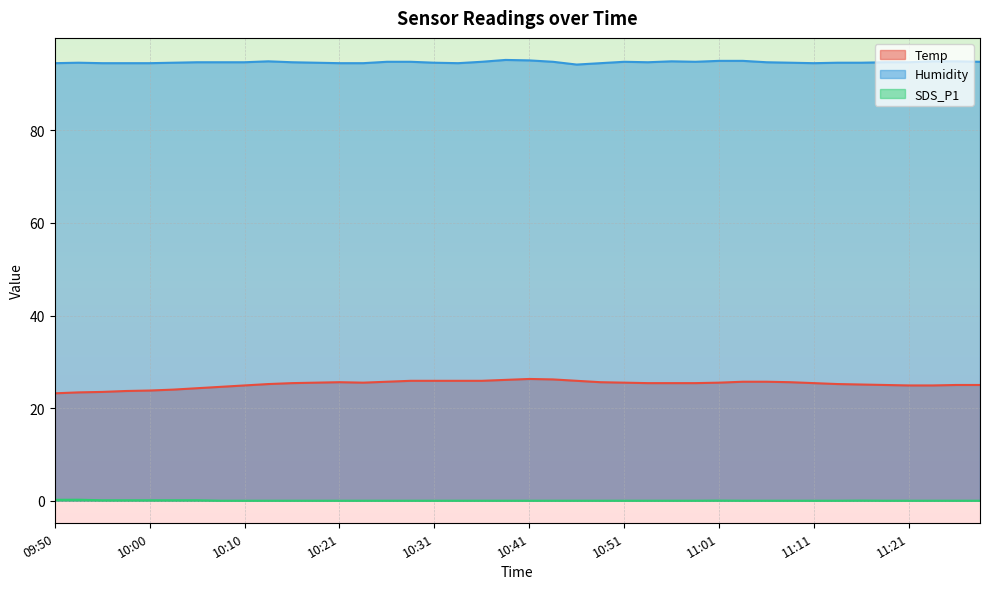

The SDS_P1 series shows 0.0 at 09:50. True or false?

False